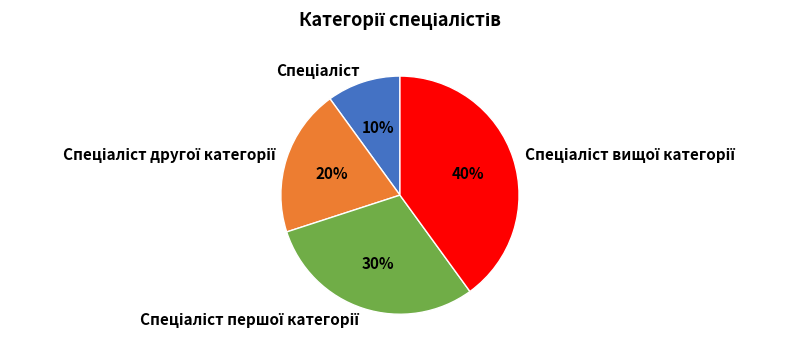

Is there a majority slice in this chart?

No